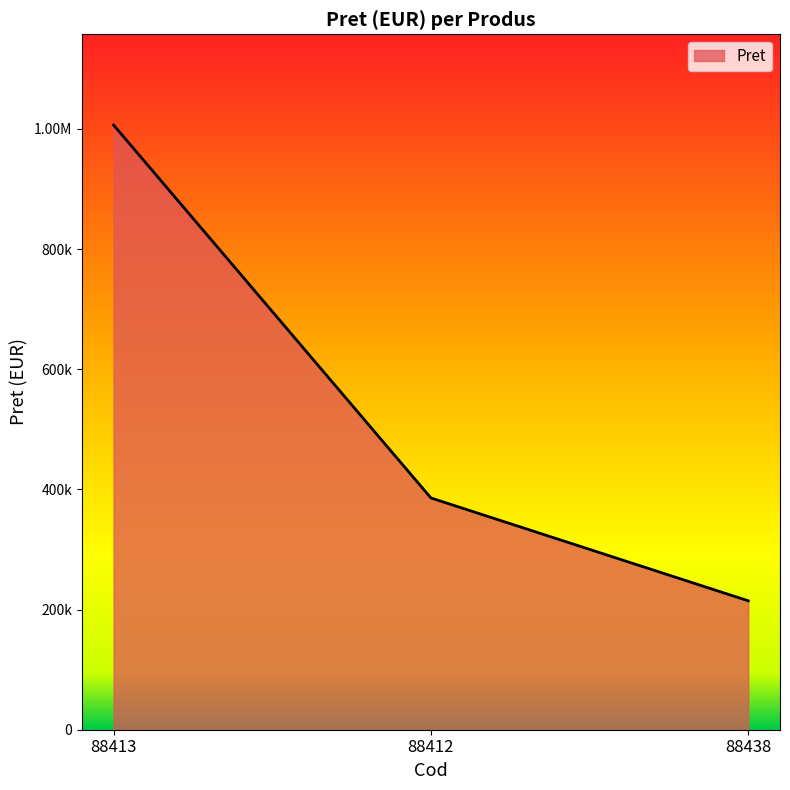

What is the ratio of the value at 88413 to the value at 88412?

2.6